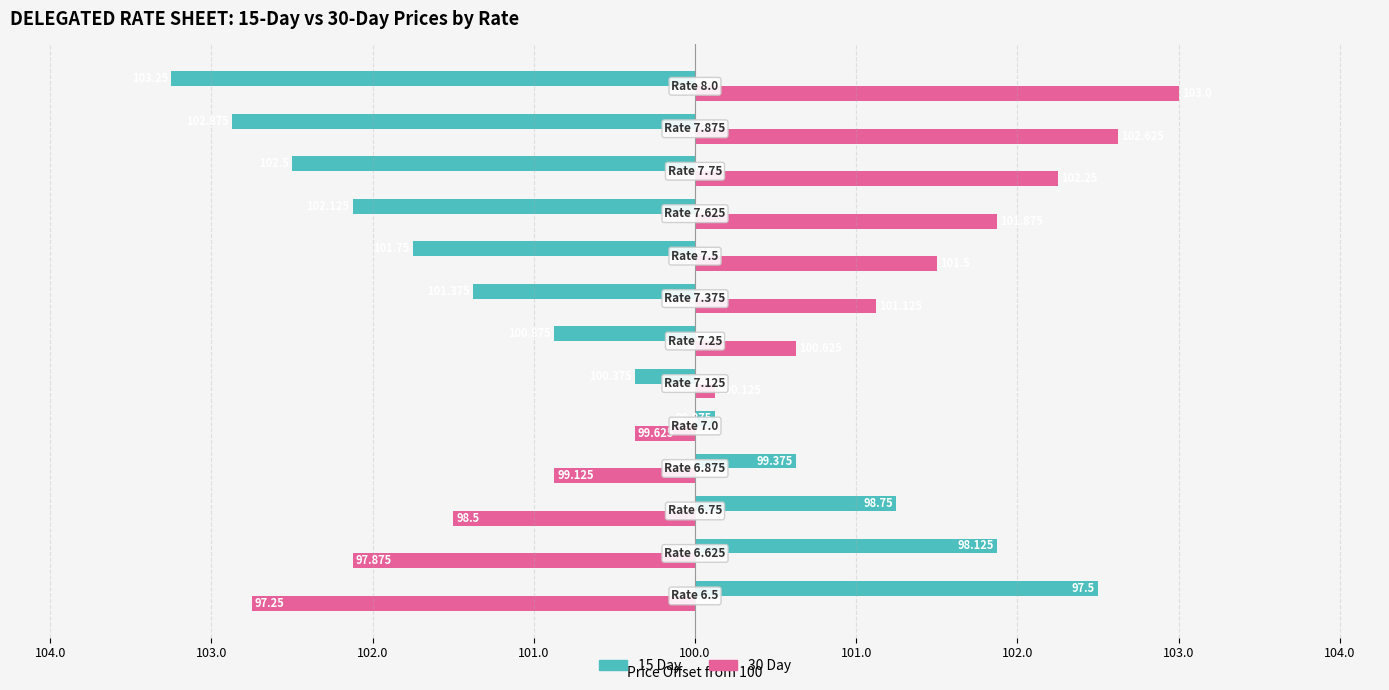

What are all the series names shown in the legend?

15 Day, 30 Day